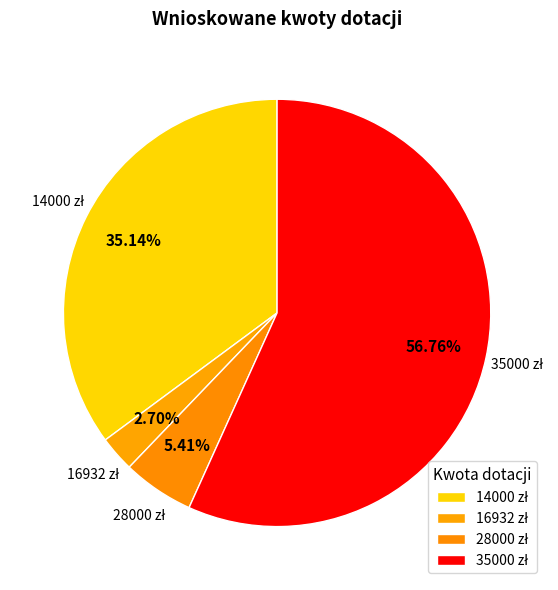

How many slices are in this pie chart?

4